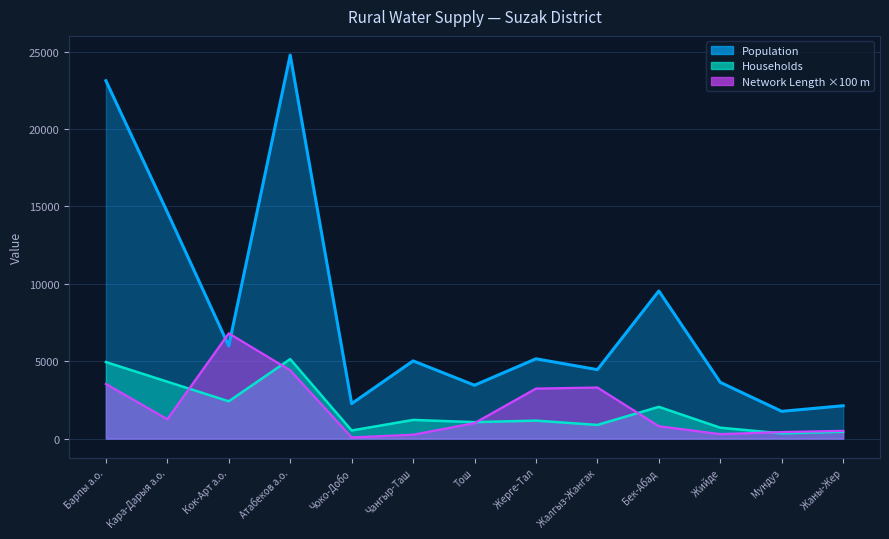

Where is Households nearest to the value 2737?

Кок-Арт а.о.